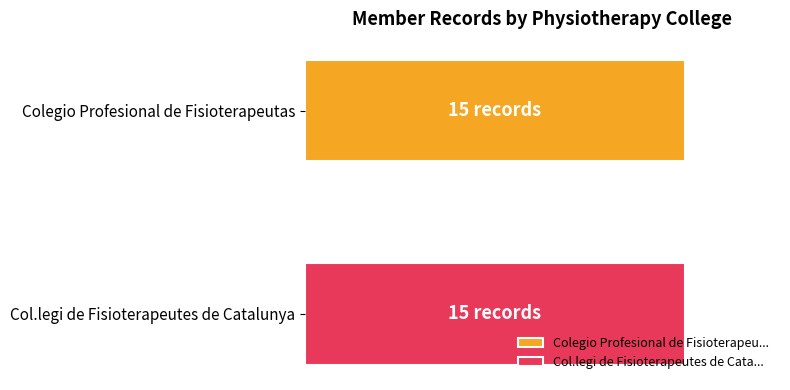

The value of Col.legi de Fisioterapeutes de Catalunya at 16852 is 22316. True or false?

False